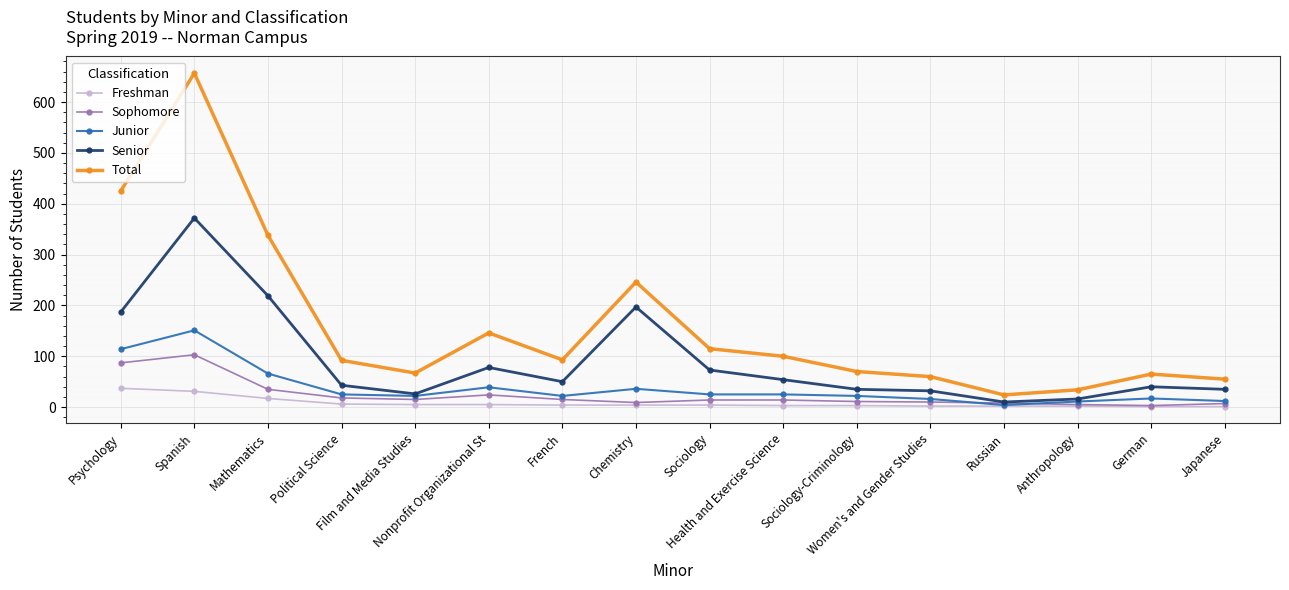

True or false: Total has more than 2 interior local peaks.

True